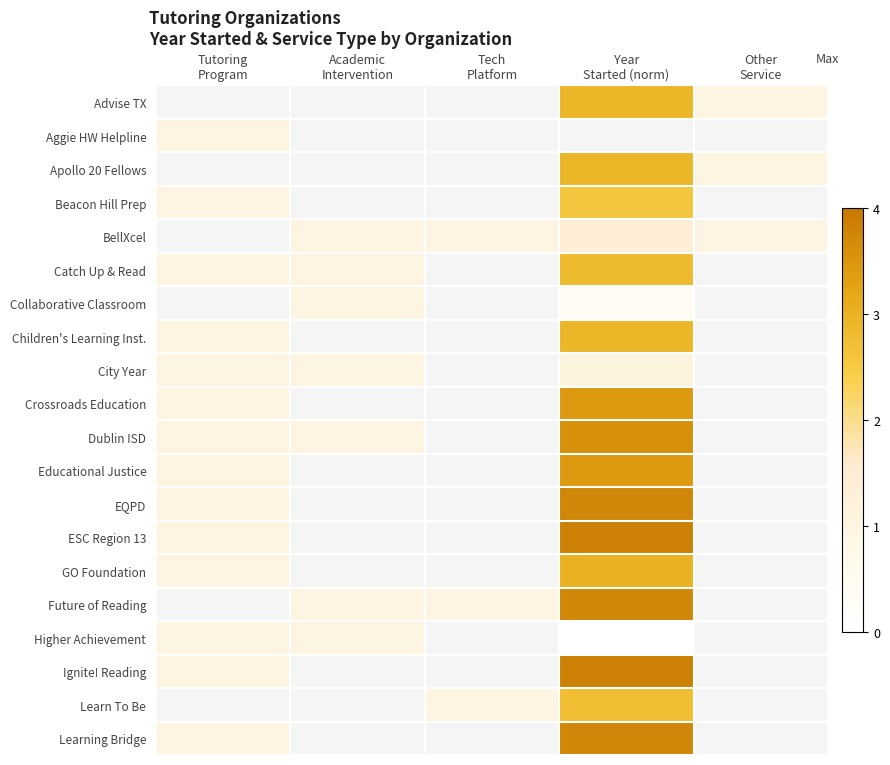

Between Academic
Intervention and Tutoring
Program, which is larger?

Tutoring
Program